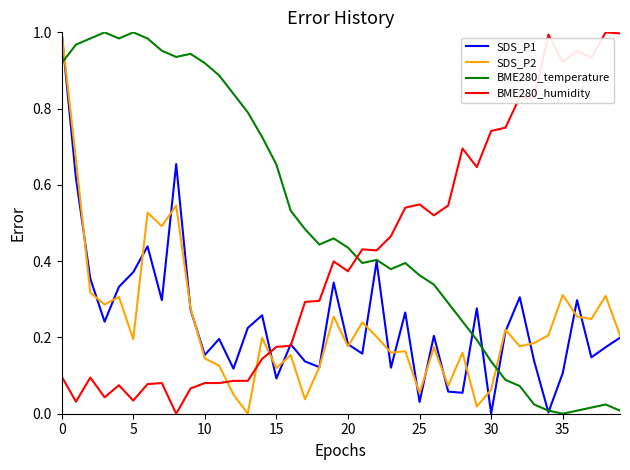

Which series has the largest total across all categories?

BME280_temperature